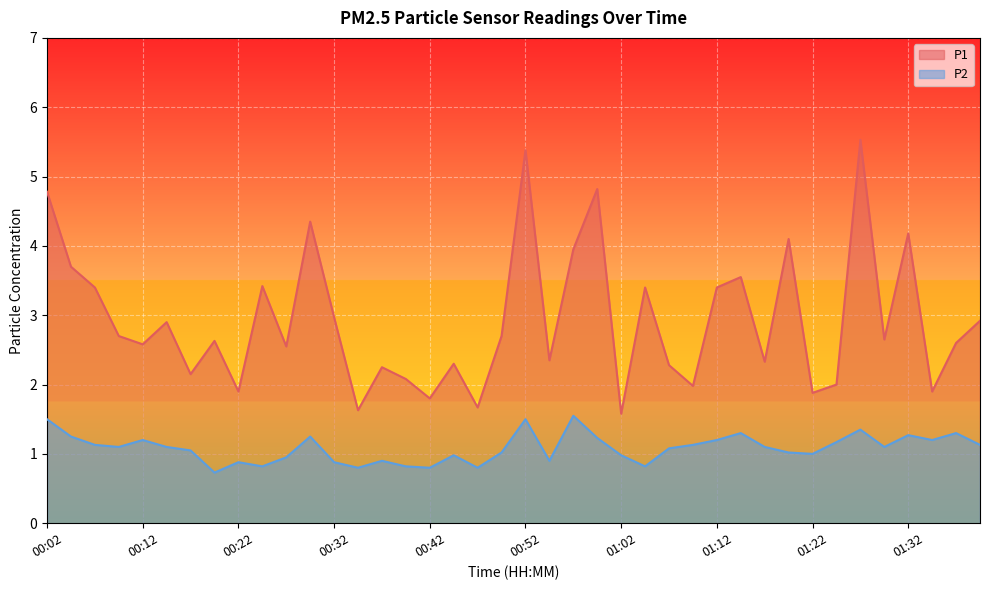

List the series in order of their peak value, highest first.

P1, P2